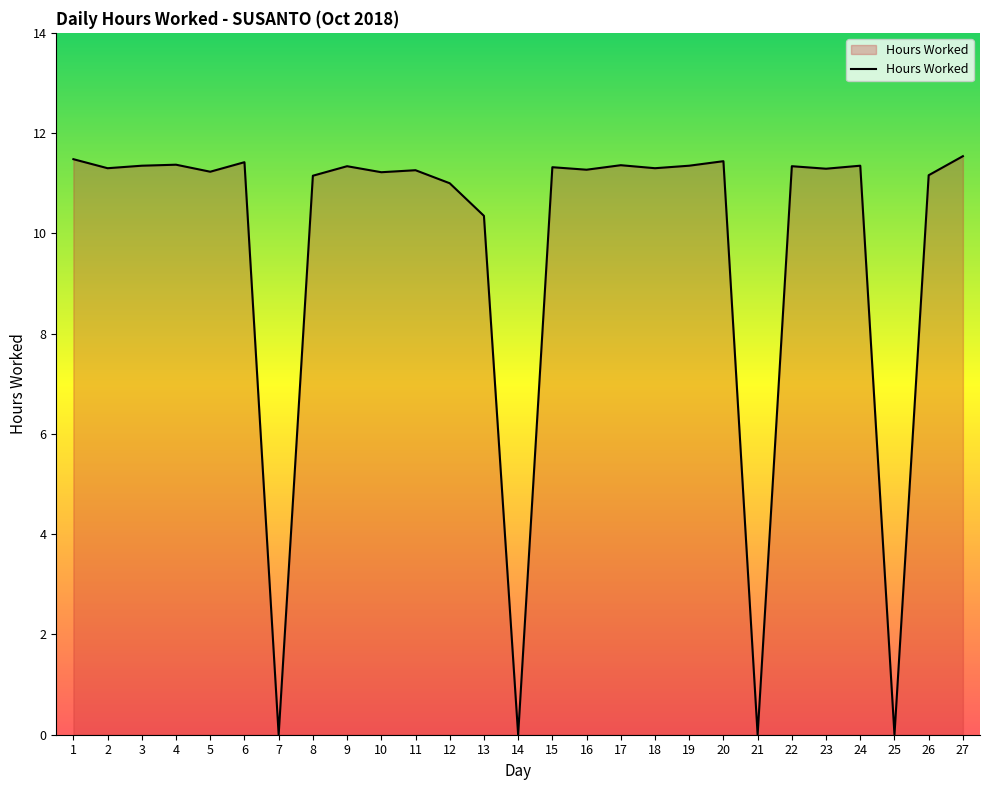

Approximately how many times larger is the value at 3 compared to 18?

1.0